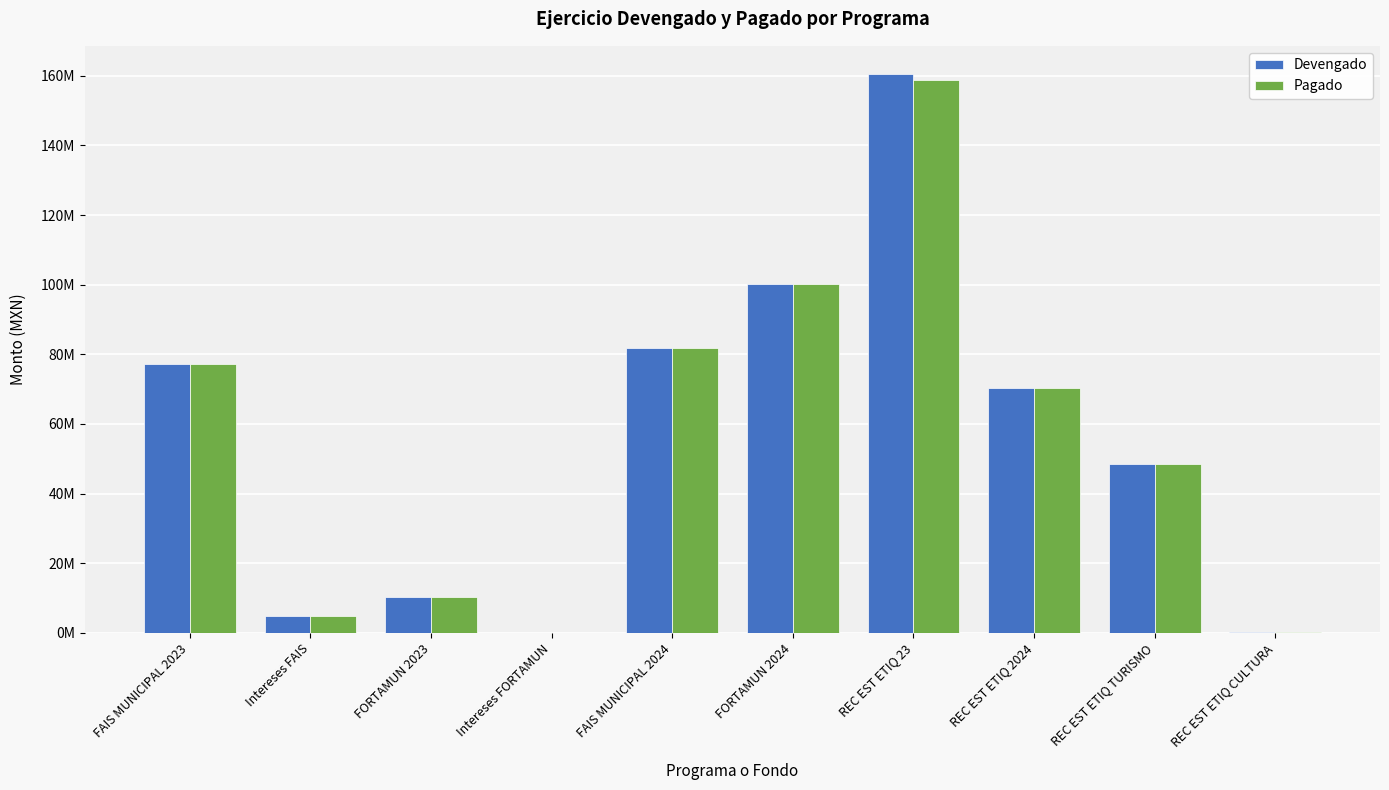

Does the chart contain stacked bars?

No